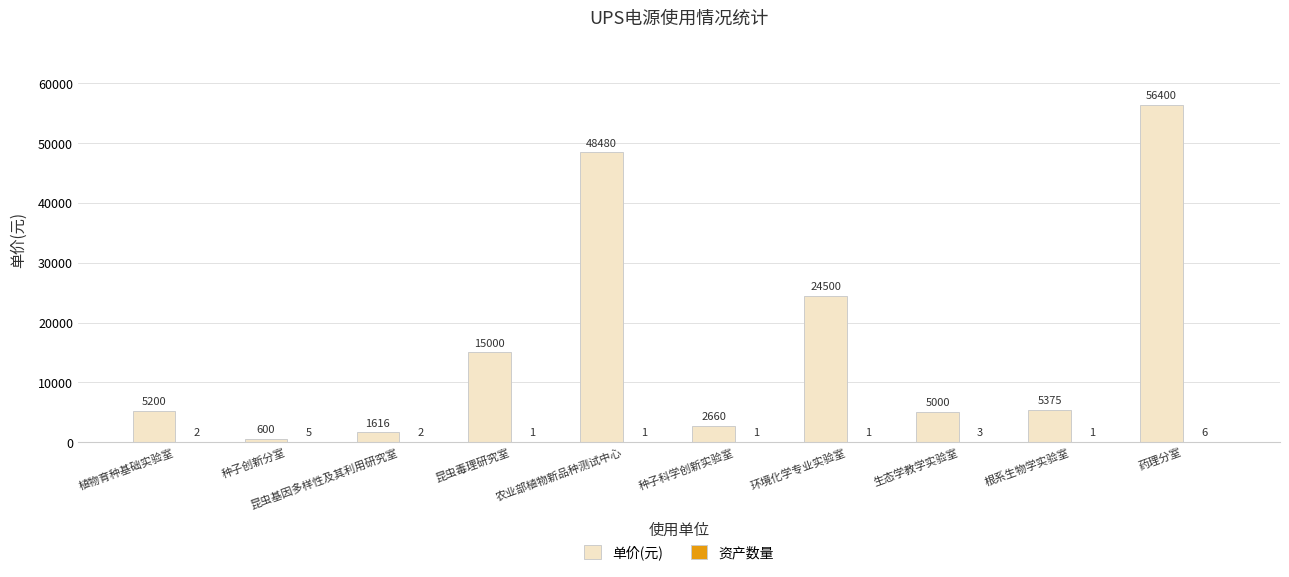

What is the approximate value of 单价(元) at 昆虫毒理研究室?

15000.0